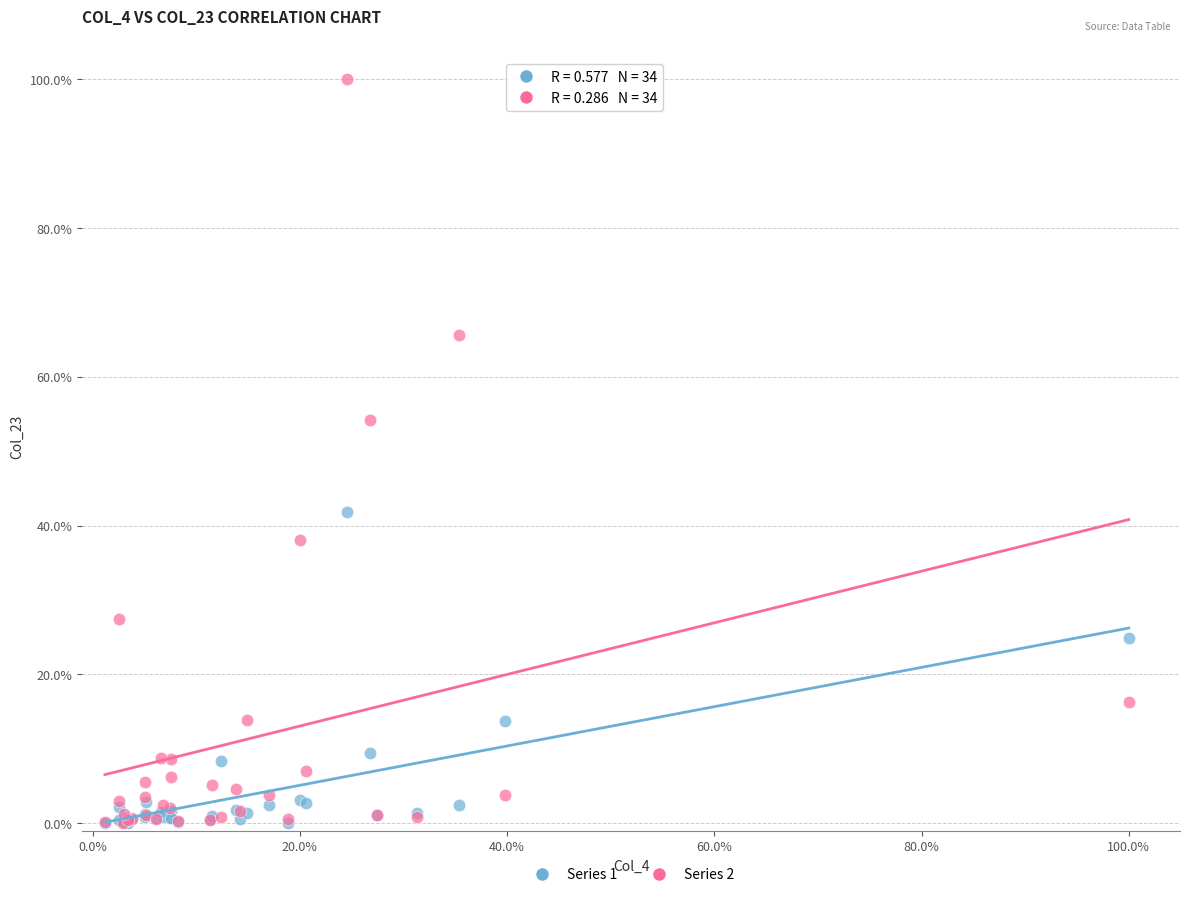

What are all the series names shown in the legend?

Series 1, Series 2